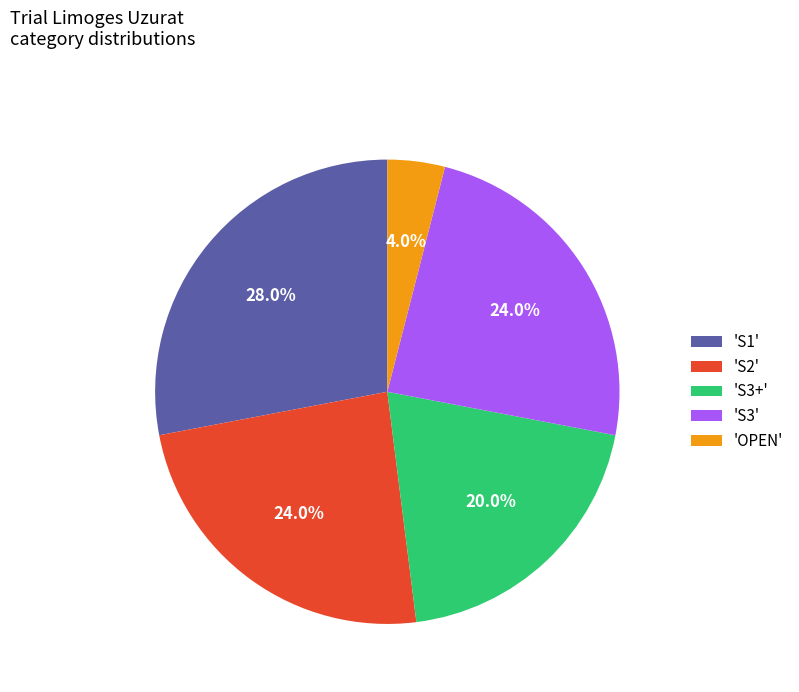

Count the number of slices in the pie.

5